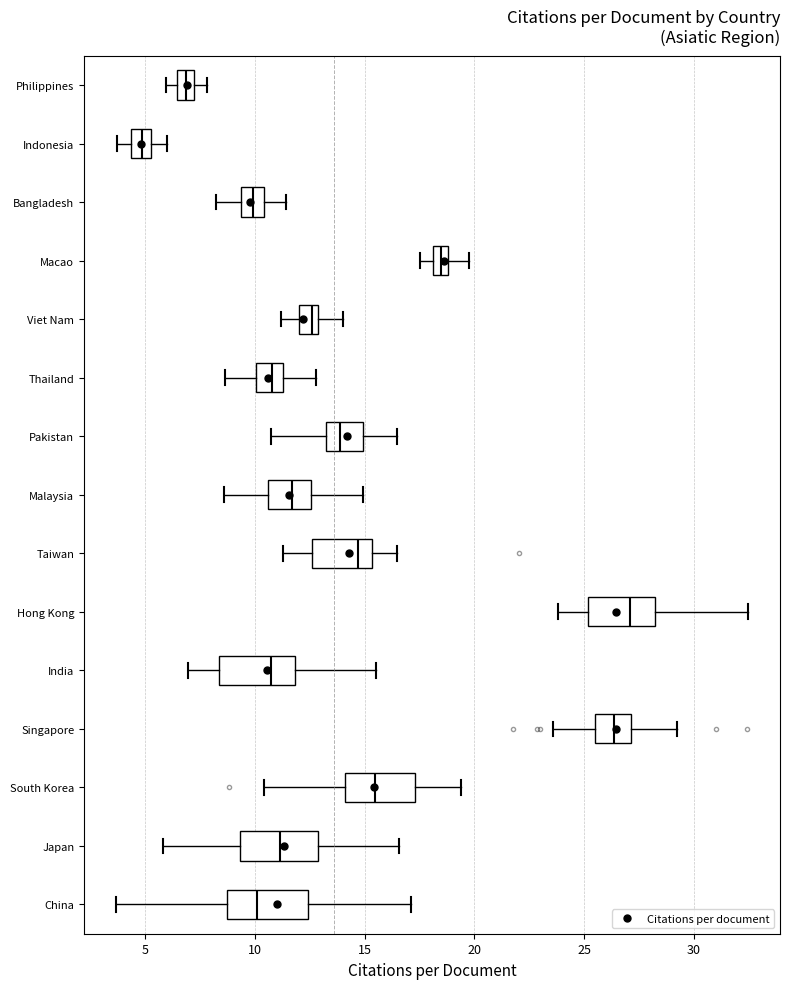

Where does the right whisker of the box for Philippines end on the x-axis? The values are not printed on the chart, so give them approximately, as read against the axis.

8.0